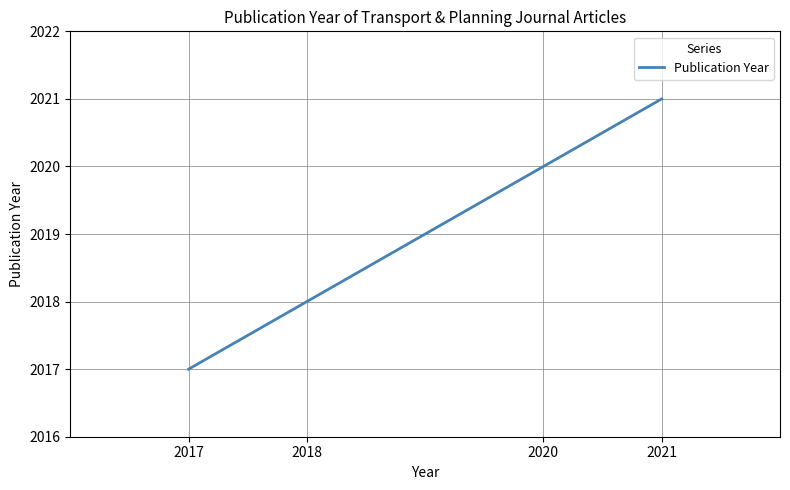

How many categories are shown in the chart?

4